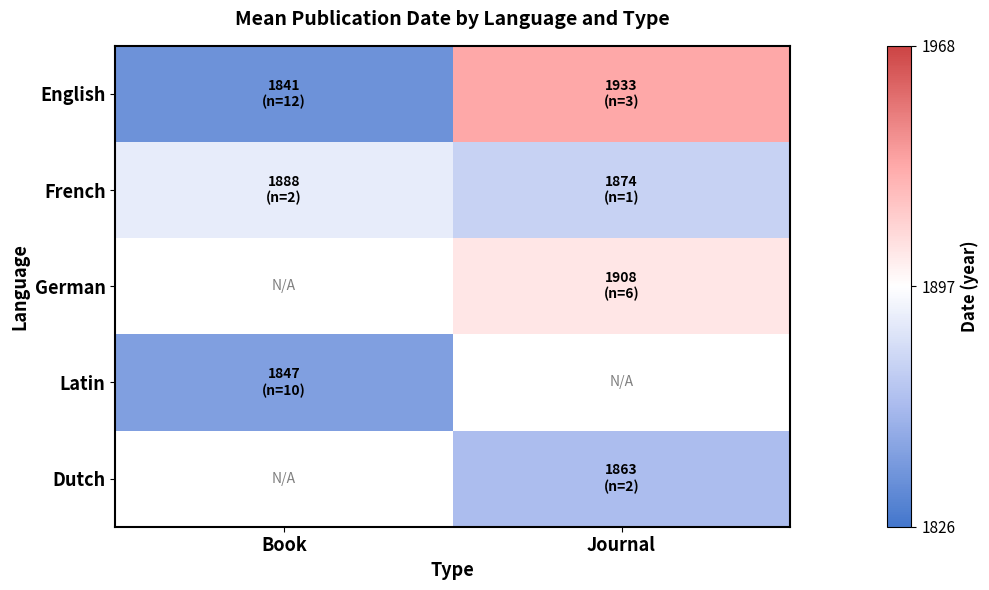

Read the French value at Book.

1887.5